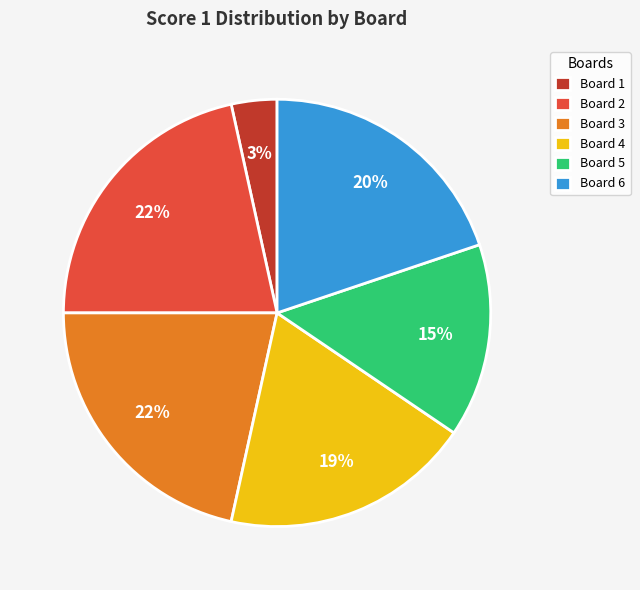

Does Board 6 represent more than half of the total?

No